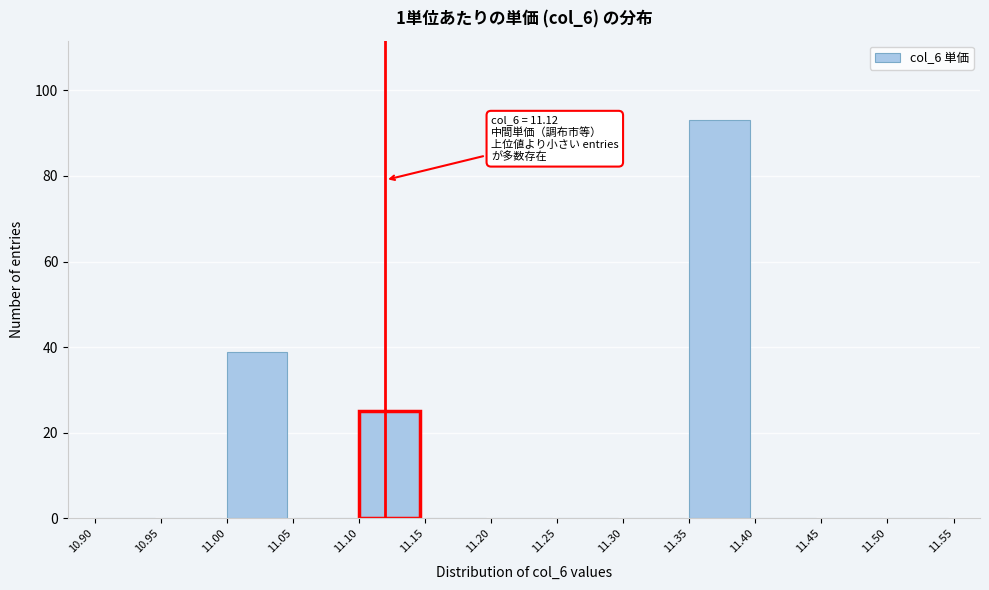

Which range on the x-axis has the tallest bar?

11.35 to 11.40